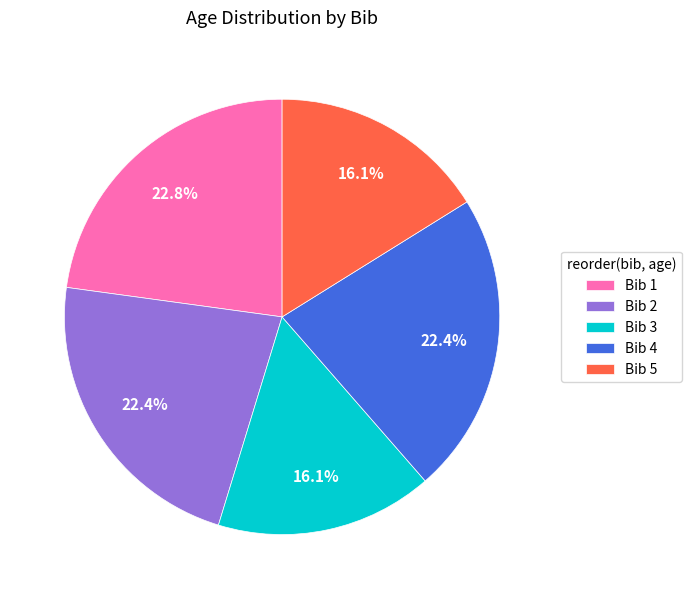

What is the ratio of the value at Bib 1 to the value at Bib 4?

1.0